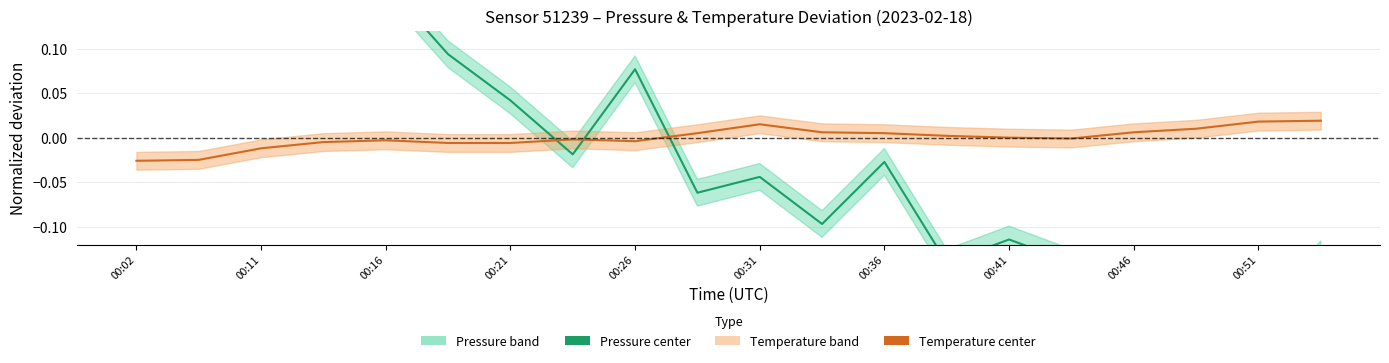

Read the Pressure value at 19.

-0.1